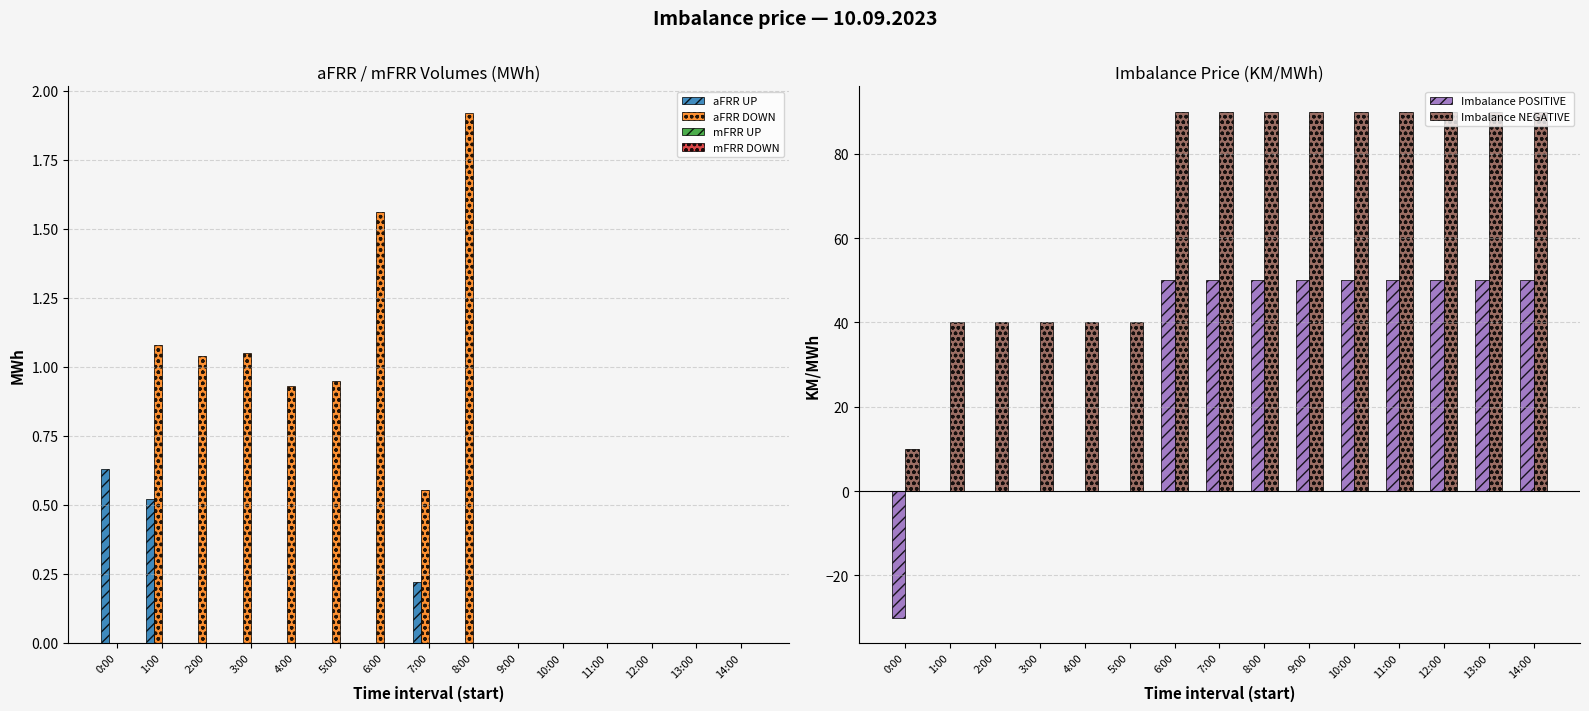

Which category has the lowest value across all series?

0:00